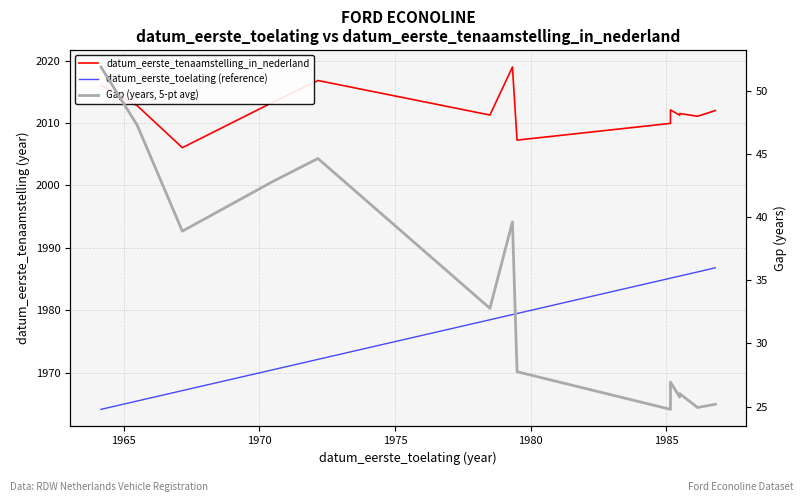

How many interior local peaks does the Gap (years, 5-pt avg) series have?

4